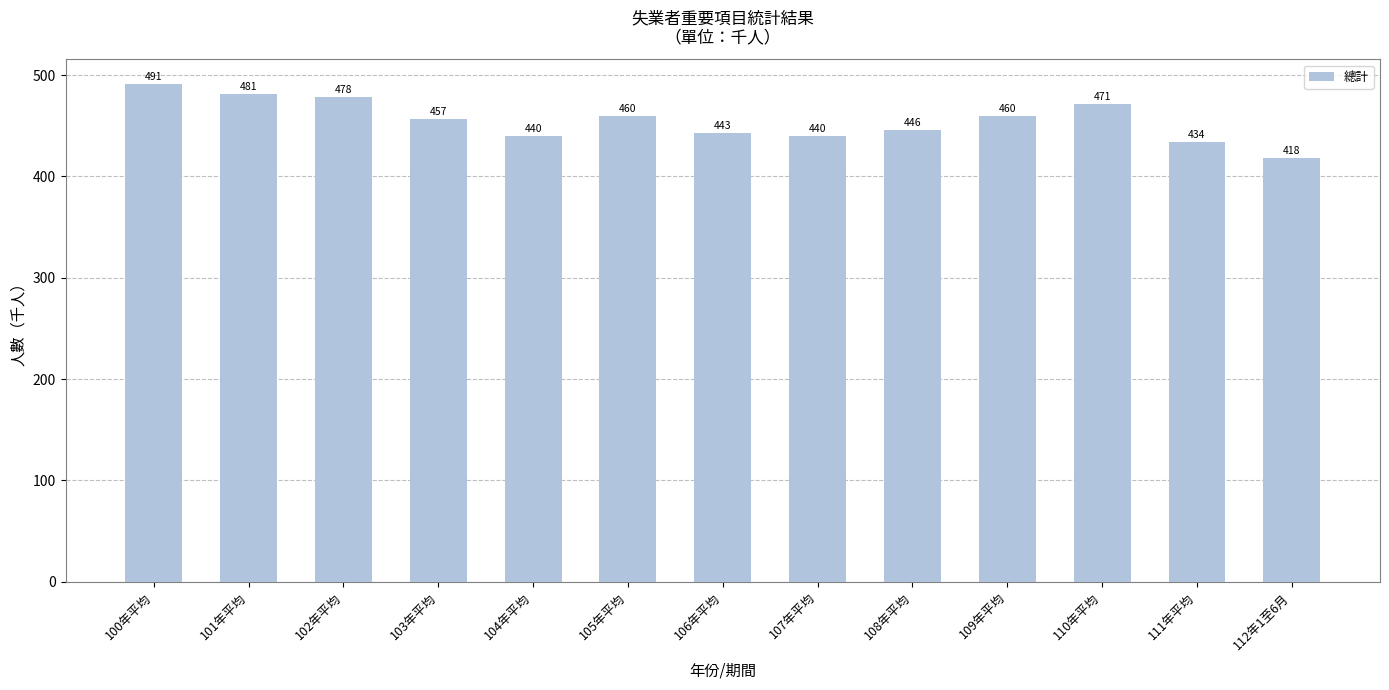

How many series are shown in this chart?

1